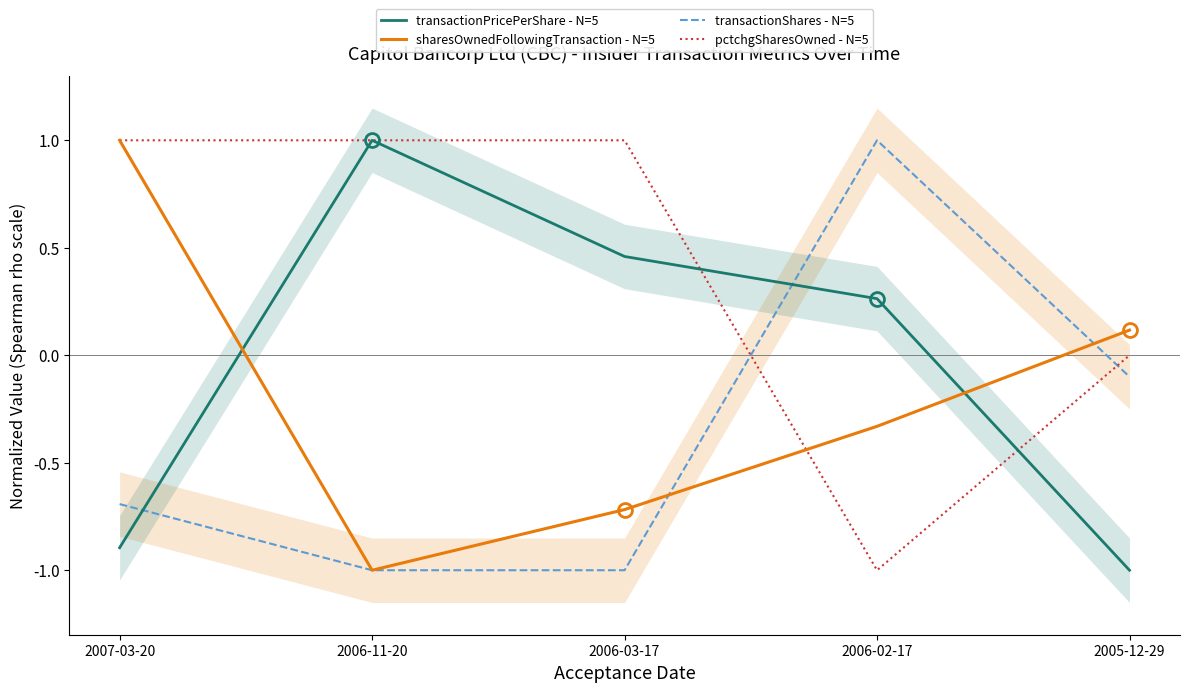

Where is the first local maximum for transactionPricePerShare - N=5?

2006-11-20